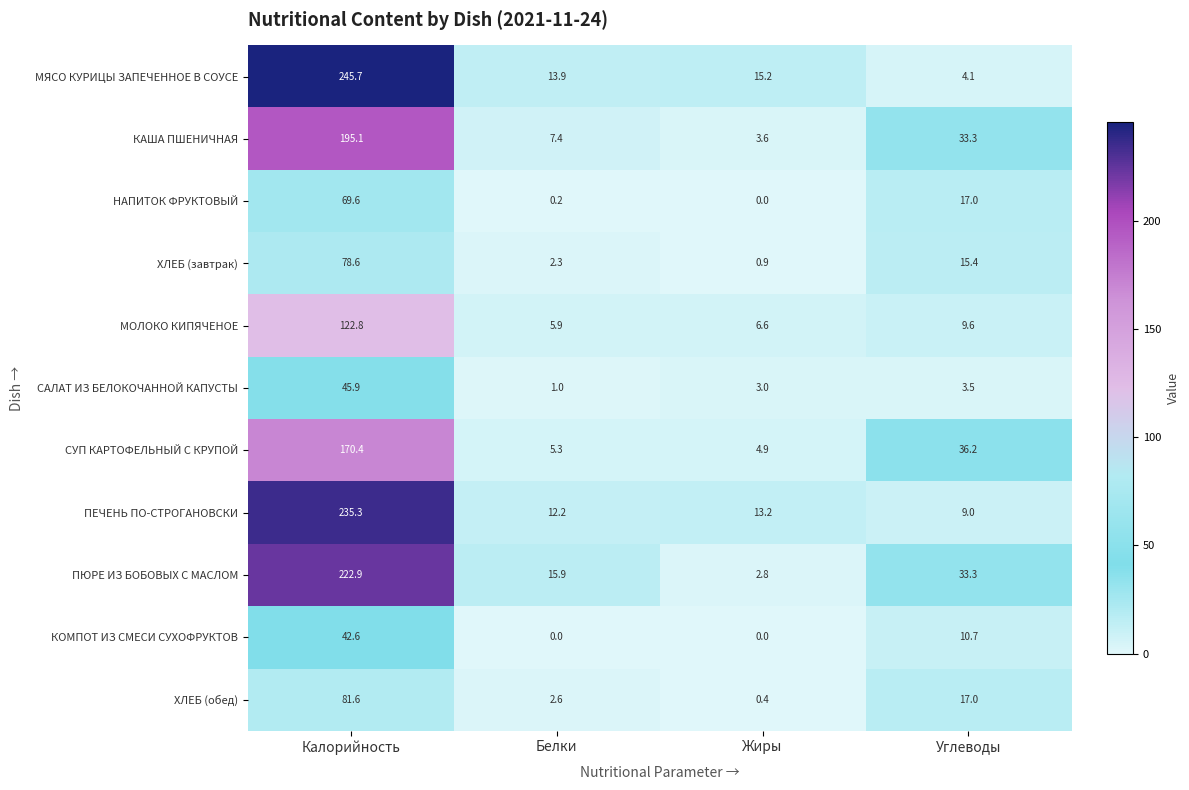

What is the spread (max minus min) of values at Калорийность?

203.1